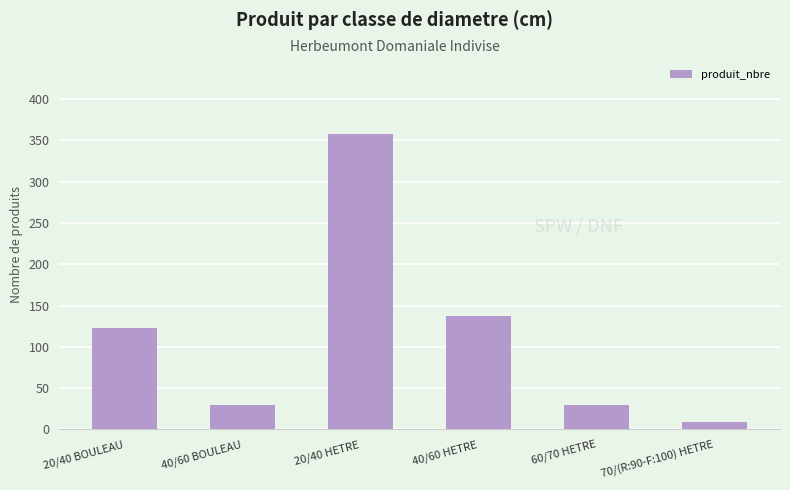

Is it true that the value at 40/60 HETRE is 137?

True